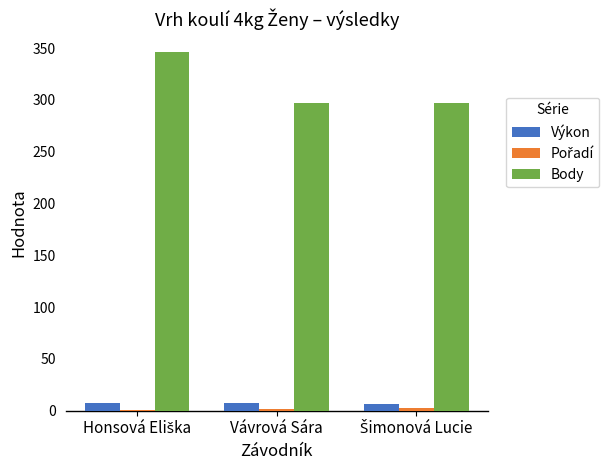

What is the maximum value shown in the chart?

346.0